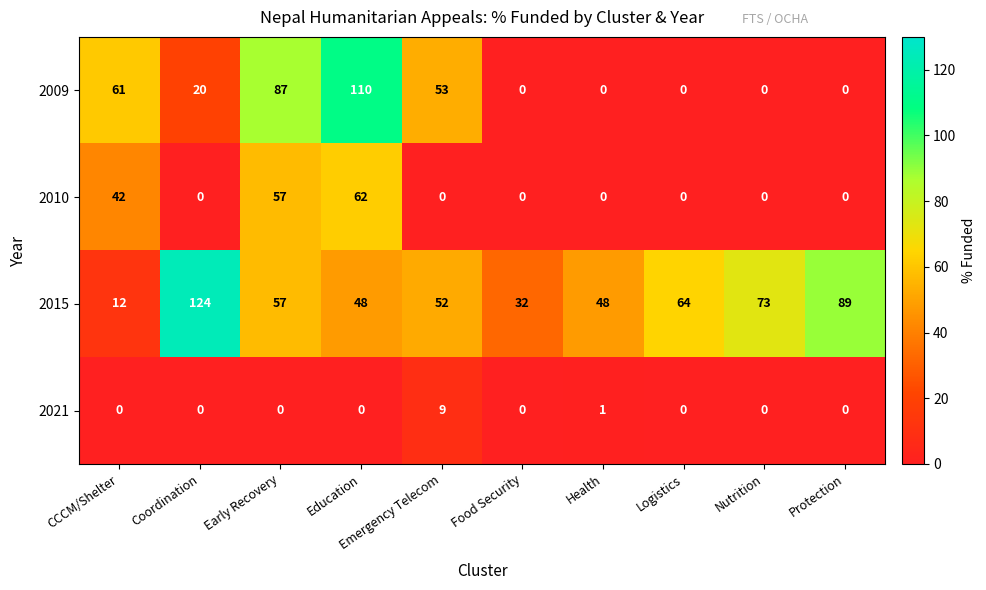

What is the difference between the maximum and minimum values in the 2015 series?

112